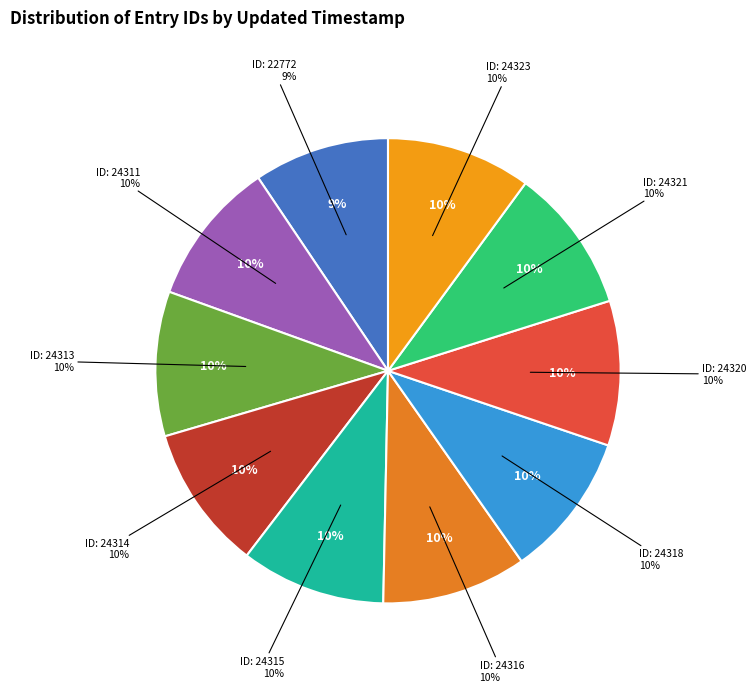

To the nearest percent, what portion does 2013-09-17 represent?

9%